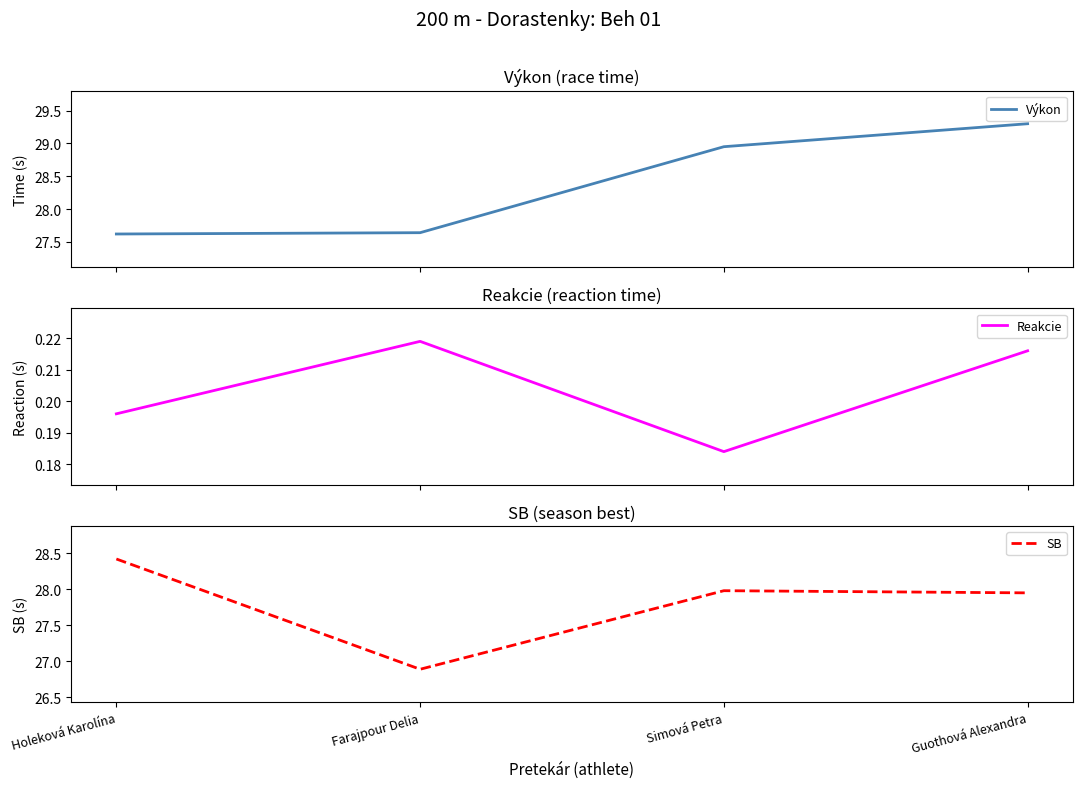

Where is Reakcie nearest to the value 0?

Simová Petra